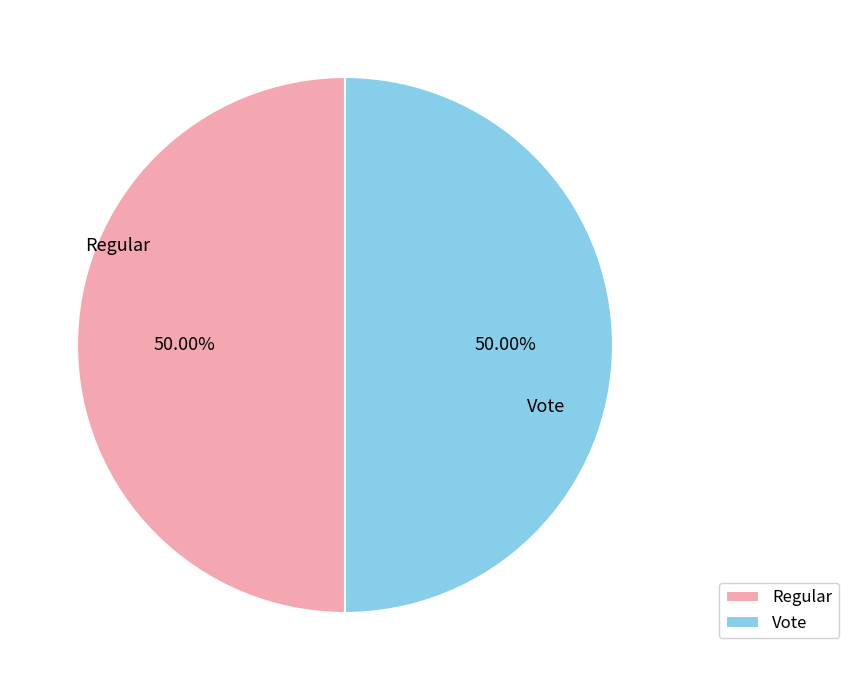

Approximately how many times larger is the value at Vote compared to Regular?

1.0